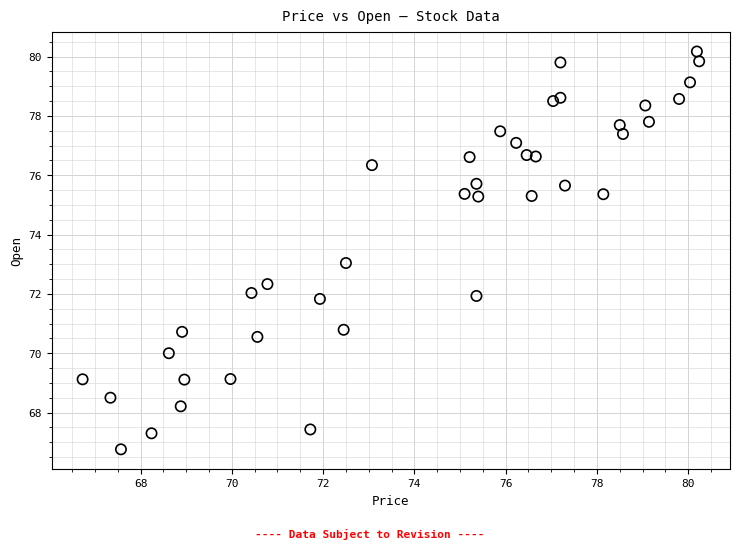

What is the range of Y values (max minus min)?

13.4